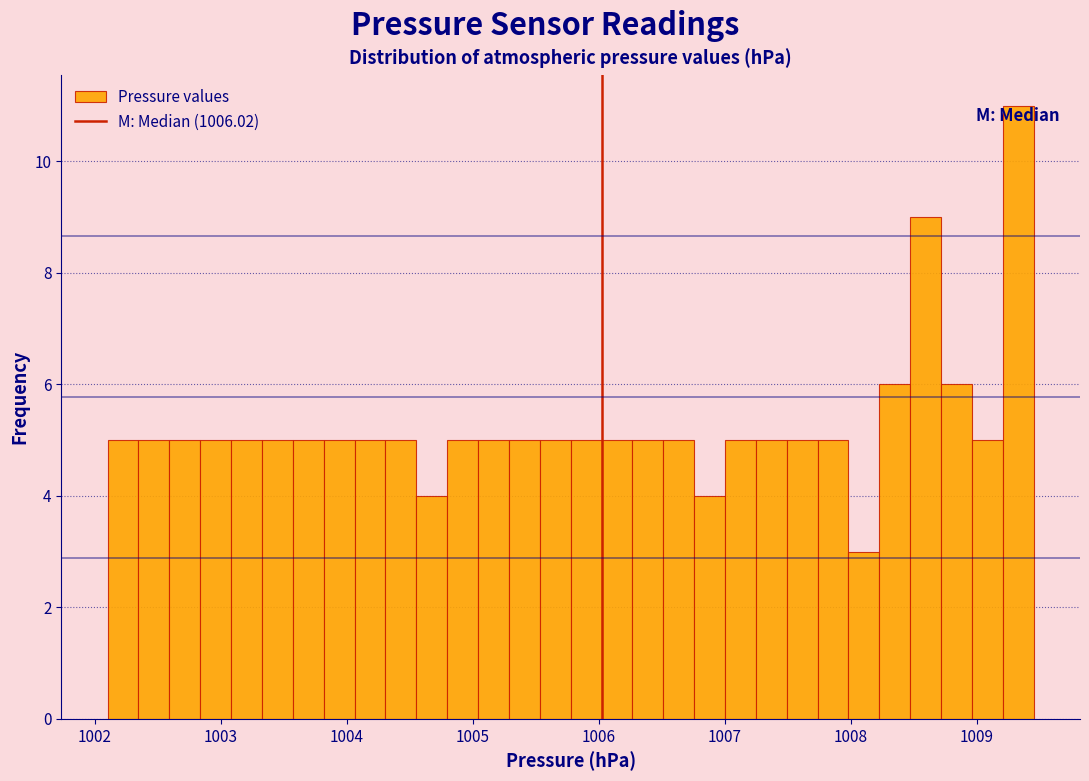

Around what value on the x-axis is the tallest bar? Give the approximate position of its centre, as read against the axis.

1009.3